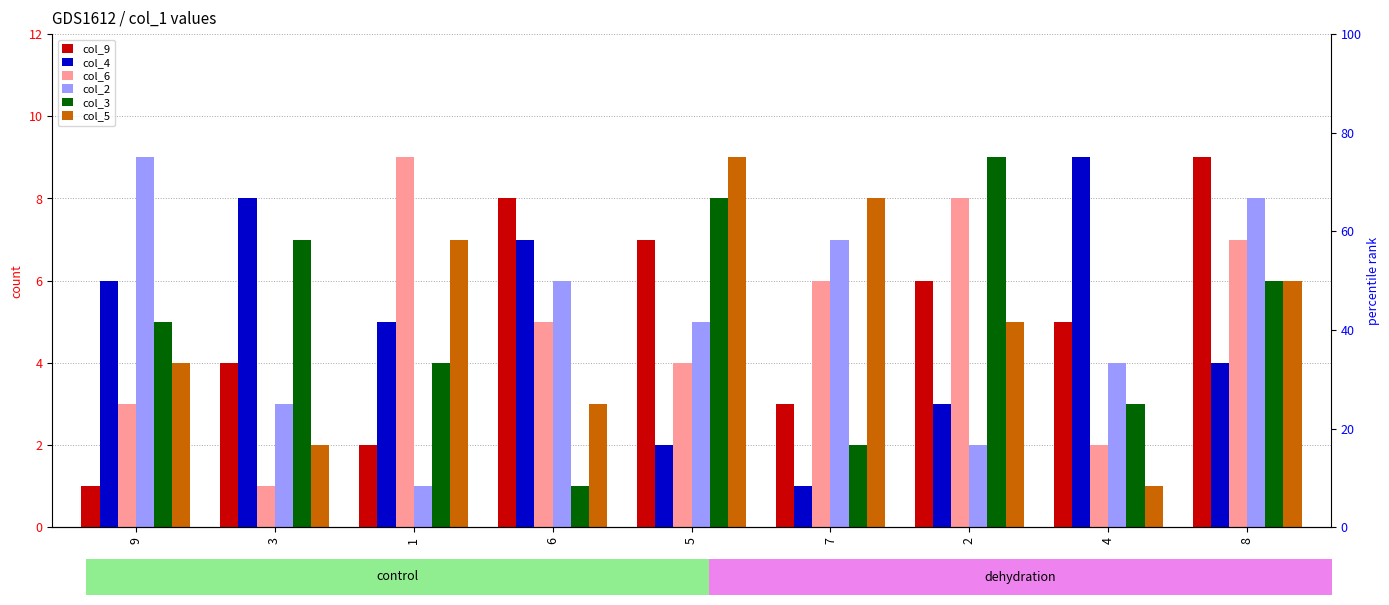

How many bars are there in total?

54